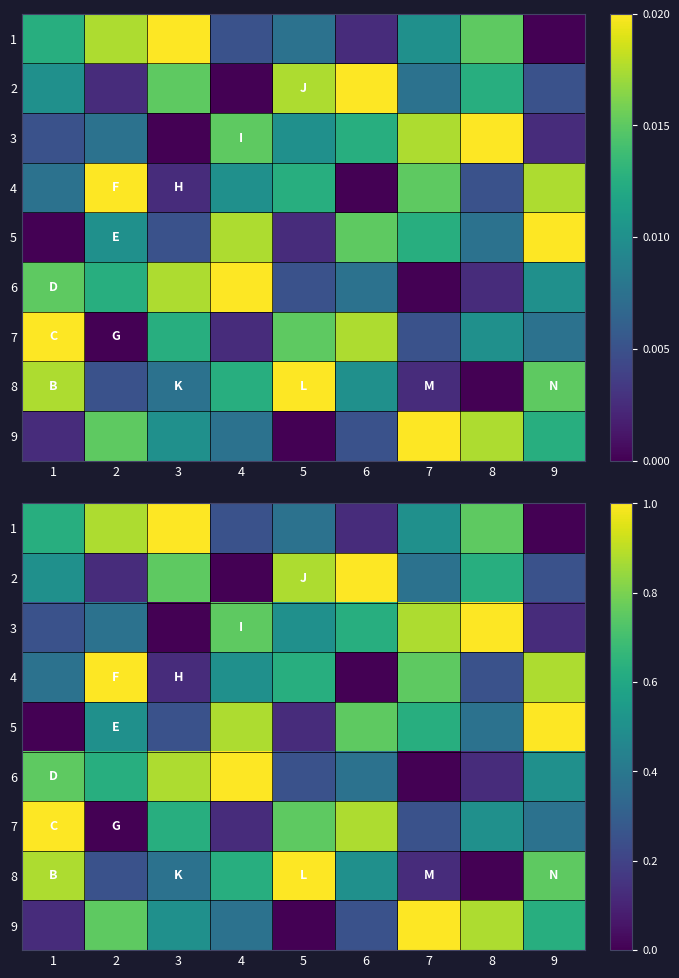

What is the total value across all series at 3?

4.5